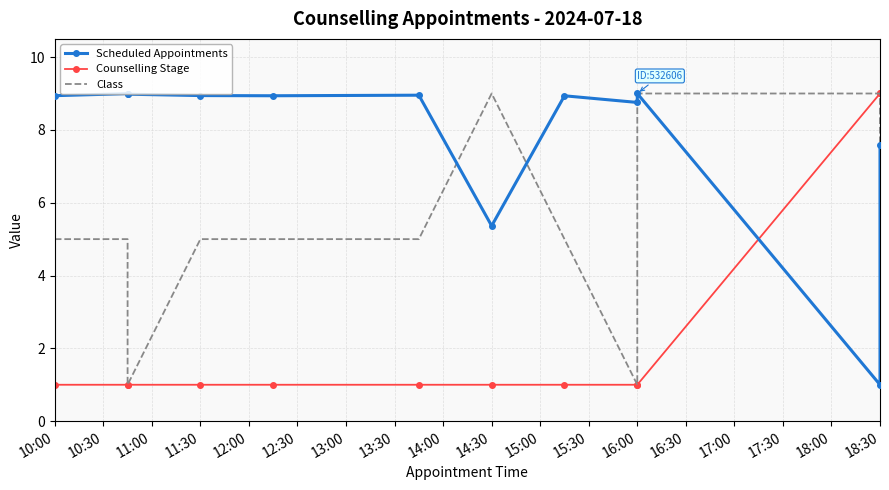

The Counselling Stage series shows 1.0 at 12:30. True or false?

True